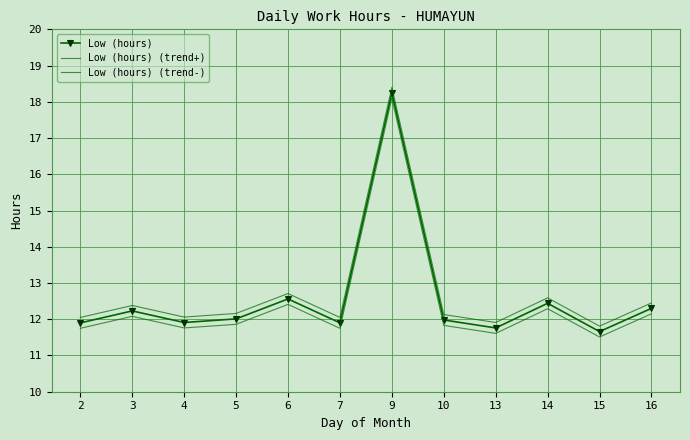

Where is the first local maximum for Low (hours) (trend+)?

3